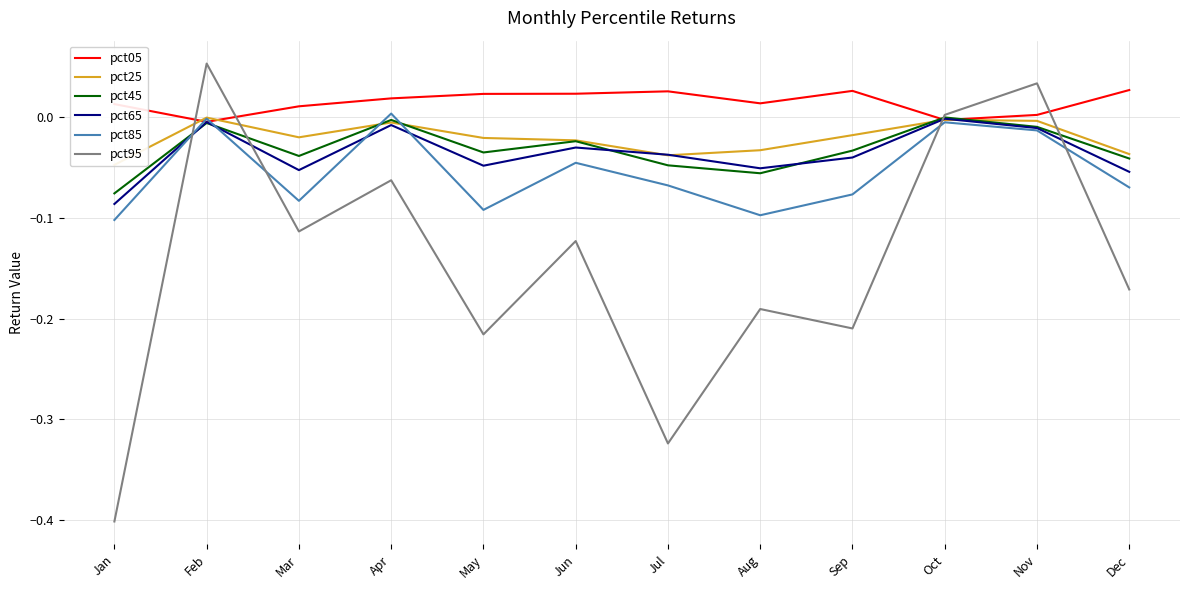

What is the greatest value displayed?

0.1